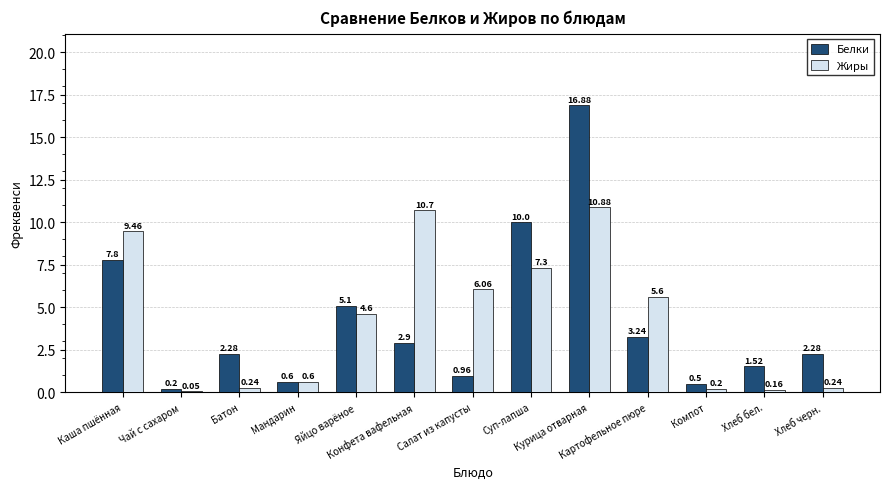

How many groups of bars are there?

13